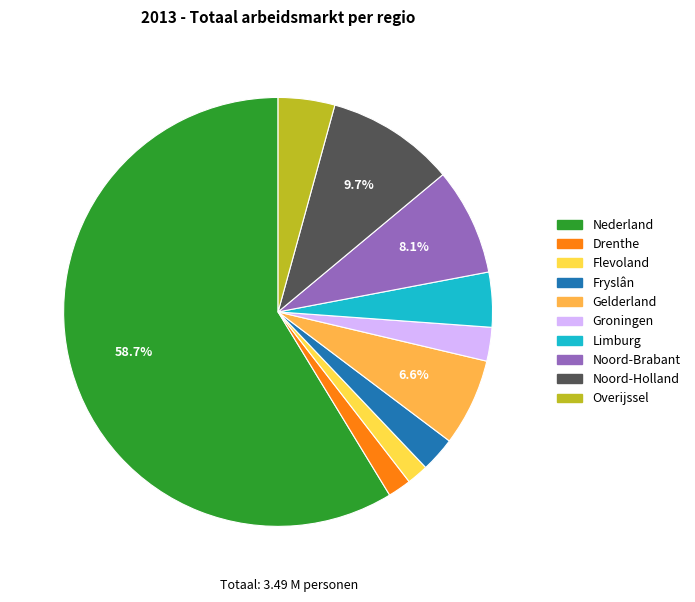

How many segments does this pie chart have?

10